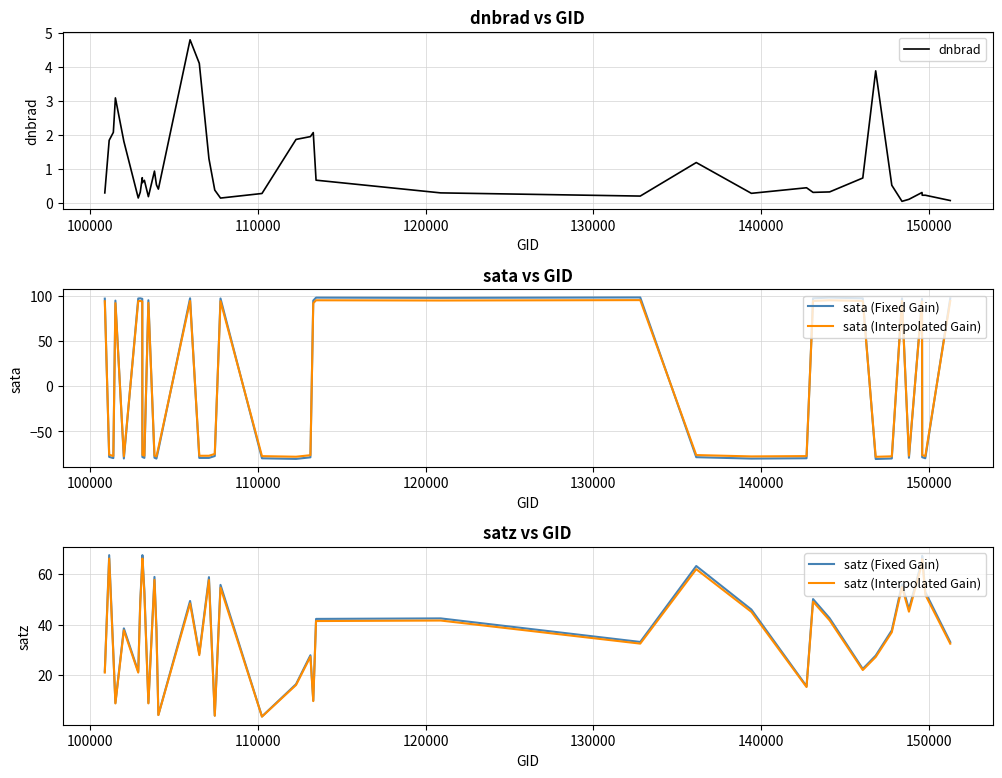

After their last crossing, which series has the higher values: sata (Interpolated Gain) or sata (Fixed Gain)?

sata (Fixed Gain)